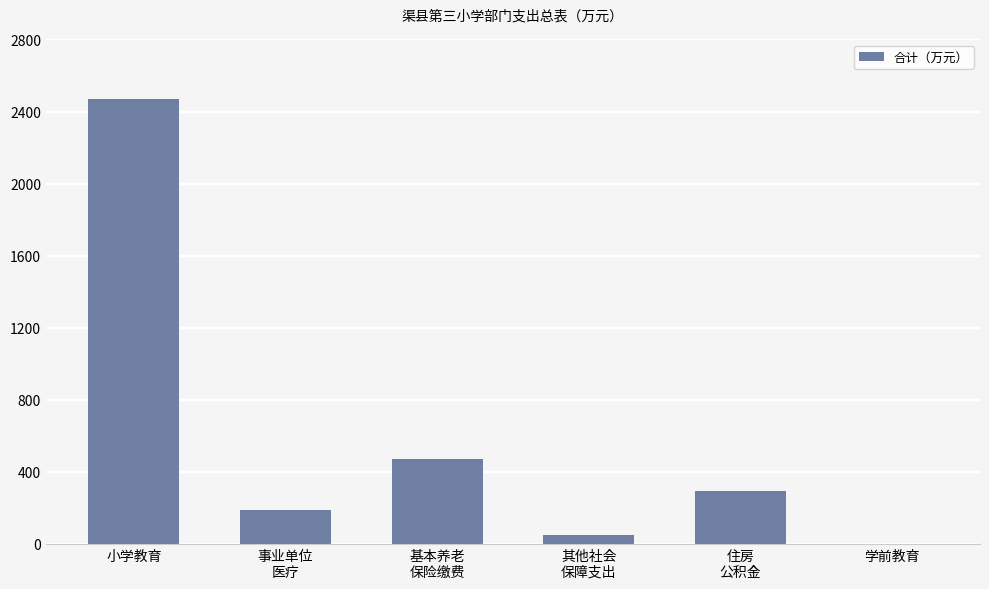

Count the number of values greater than 292.

3